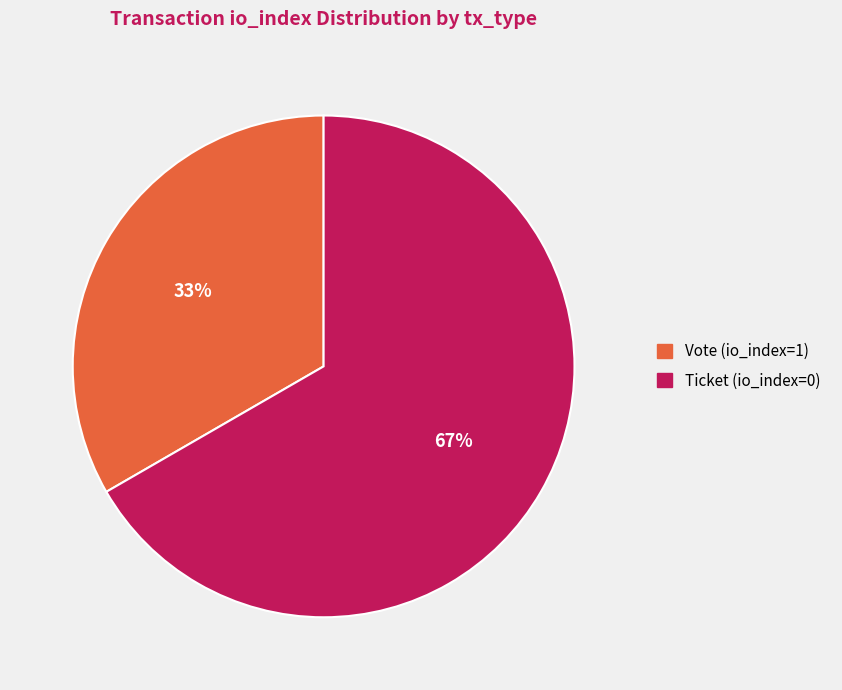

To the nearest percent, what is the average slice percentage?

50%